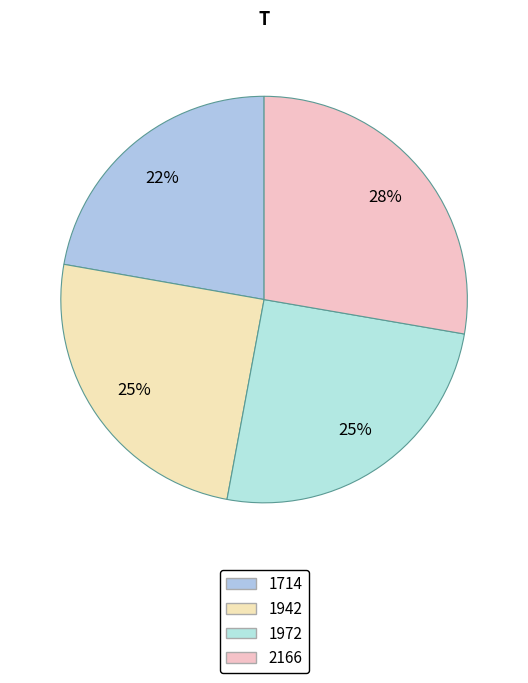

Which category has the smallest portion of the pie?

1714